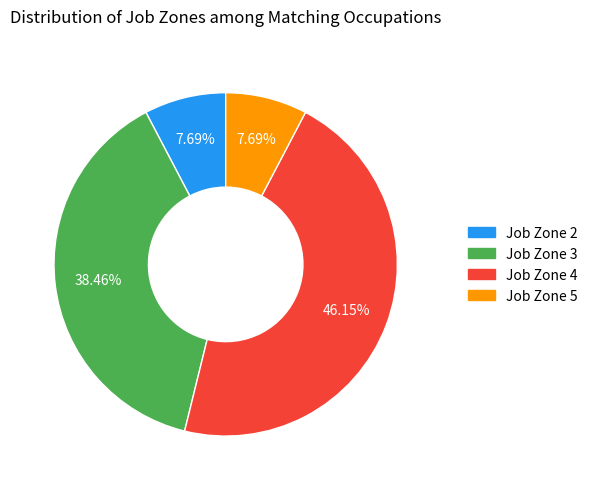

Is there any slice that represents more than half of the pie?

No